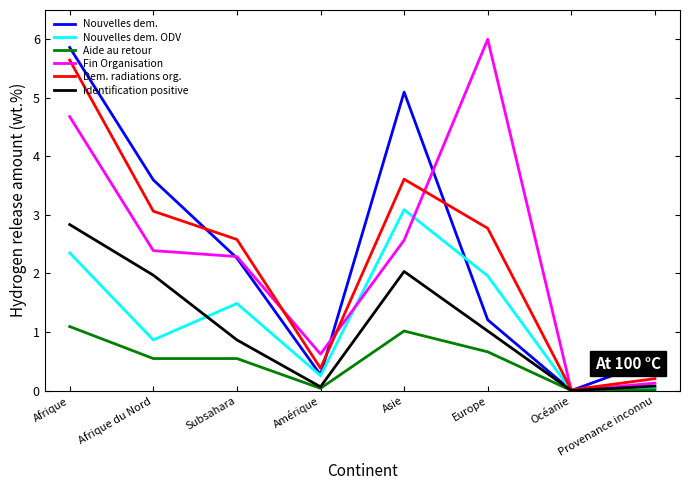

What are all the series names shown in the legend?

Nouvelles dem., Nouvelles dem. ODV, Aide au retour, Fin Organisation, Dem. radiations org., Identification positive